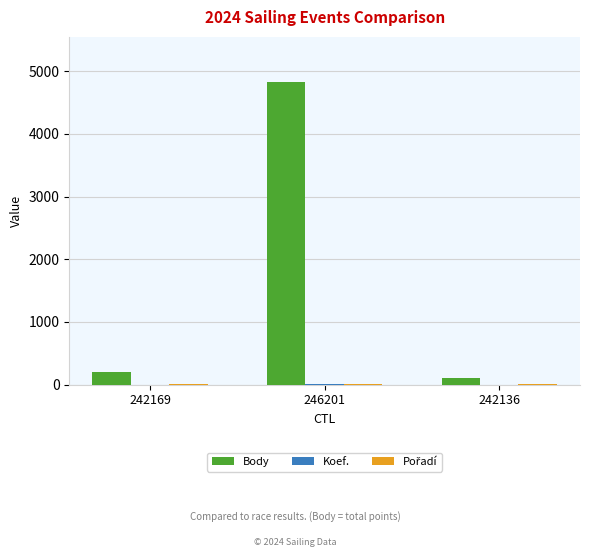

The Body series shows 101 at 242136. True or false?

True